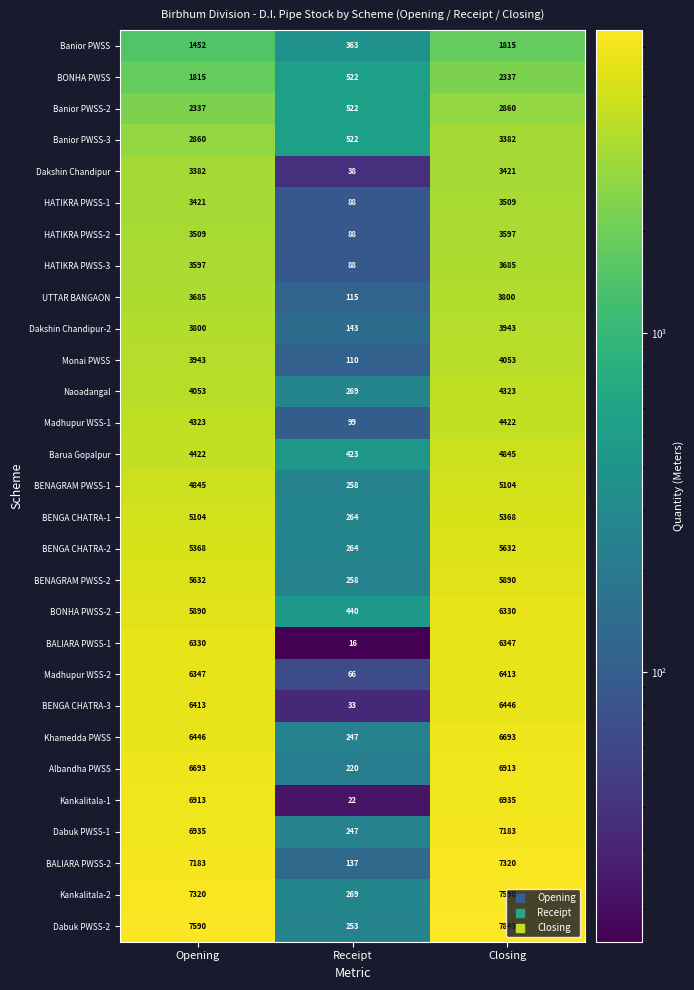

What is the spread (max minus min) of values at Opening?

6138